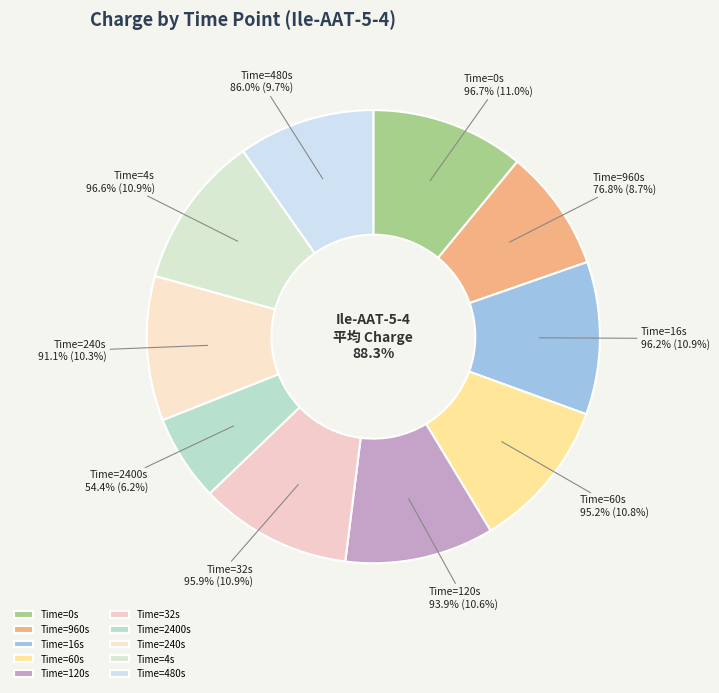

Does any single category account for the majority?

No